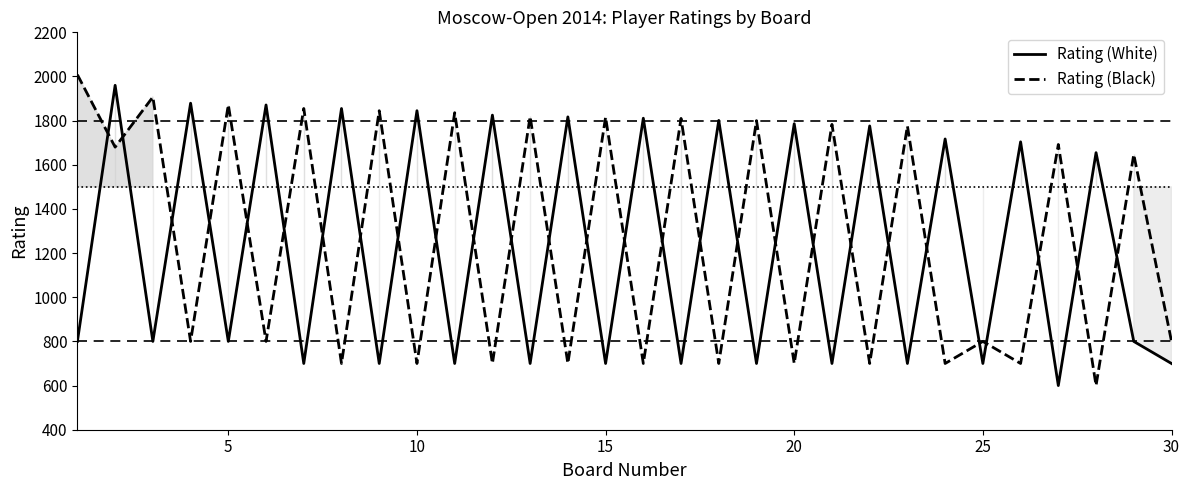

What is the difference between the maximum and minimum values in the Rating (White) series?

1360